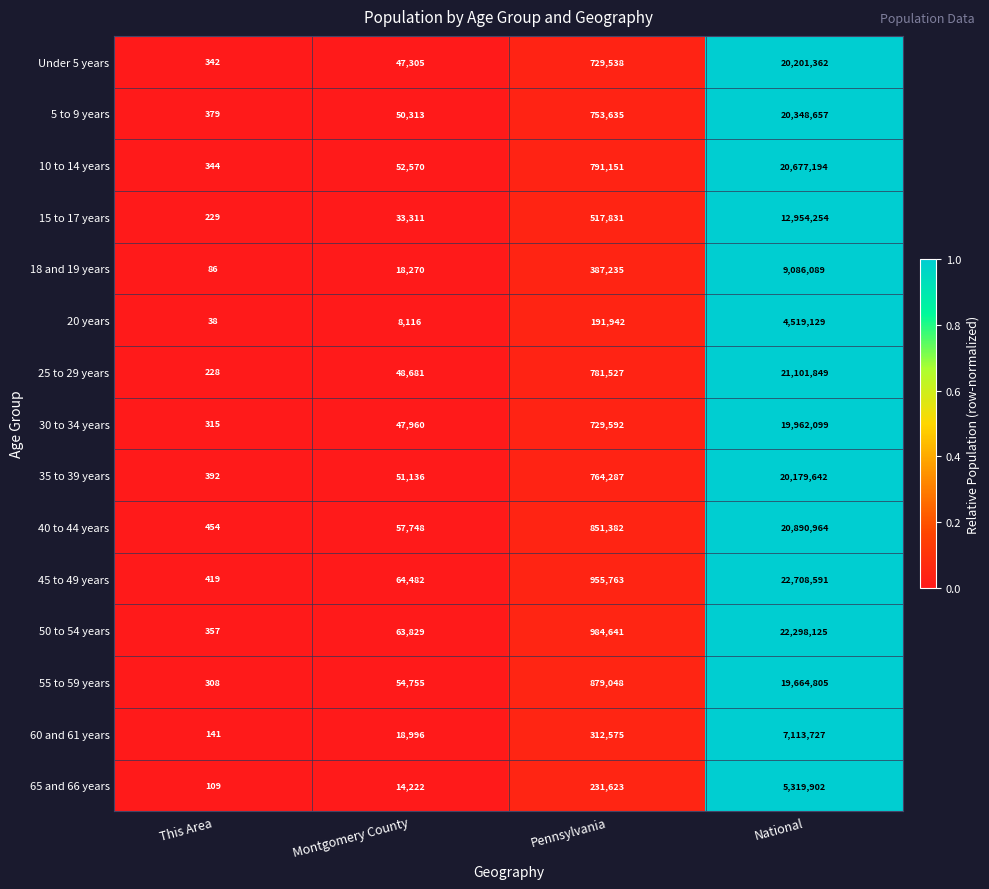

What is the spread (max minus min) of values at Pennsylvania?

792699